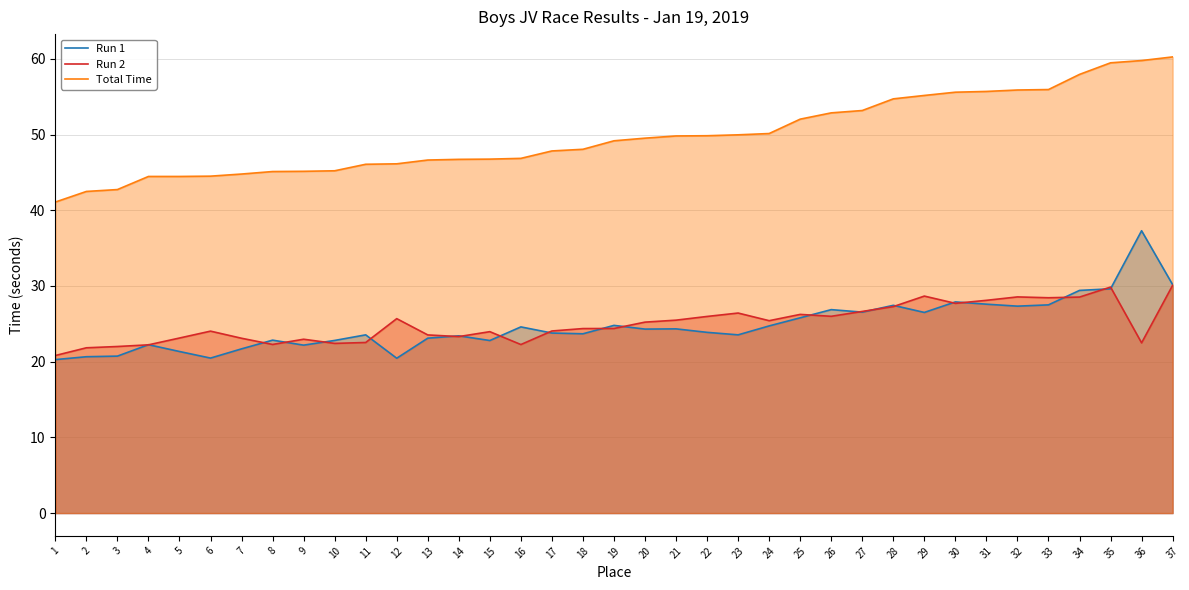

How many lines are shown in the chart?

3